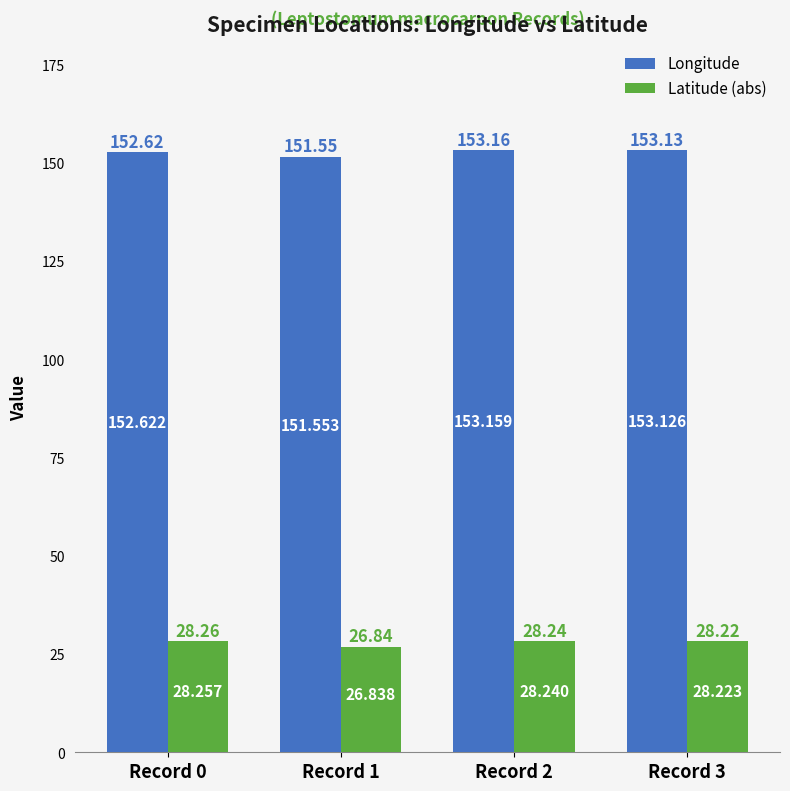

What is the approximate value of Longitude at Record 2?

153.2